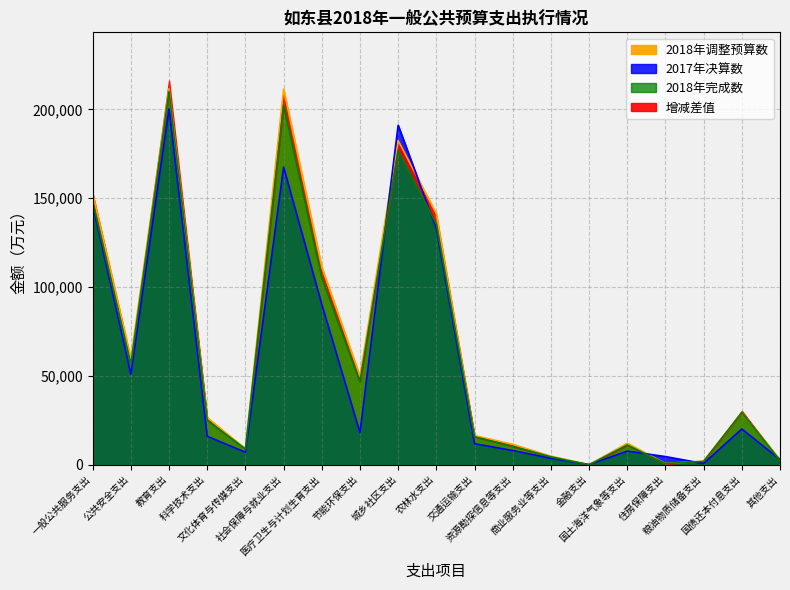

What is the maximum value for 2018年调整预算数?

211585.0